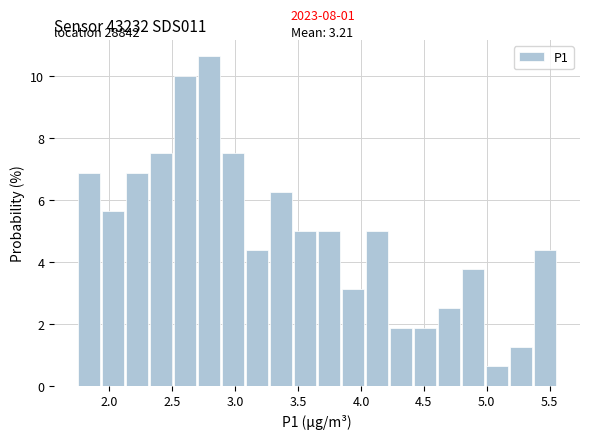

Around what value on the x-axis is the tallest bar? Give the approximate position of its centre, as read against the axis.

2.80